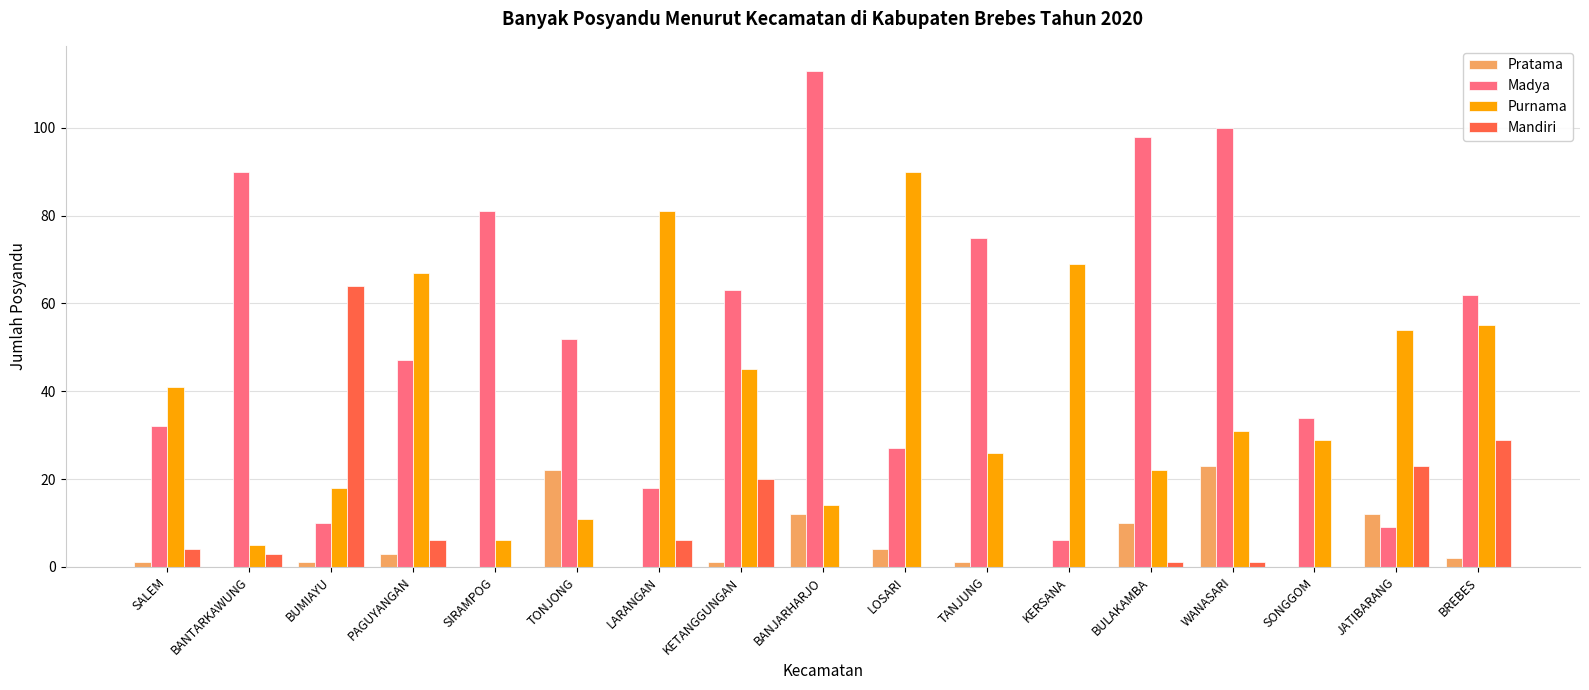

Reading left to right, extract all data points from this chart.

Pratama: 1	0	1	3	0	22	0	1	12	4	1	0	10	23	0	12	2
Madya: 32	90	10	47	81	52	18	63	113	27	75	6	98	100	34	9	62
Purnama: 41	5	18	67	6	11	81	45	14	90	26	69	22	31	29	54	55
Mandiri: 4	3	64	6	0	0	6	20	0	0	0	0	1	1	0	23	29